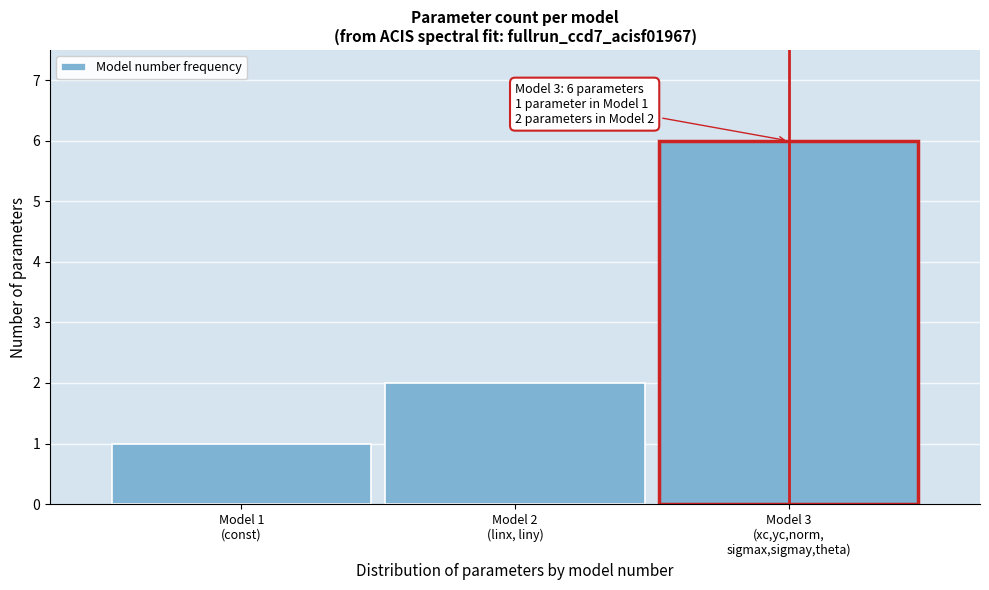

Reading right to left, transcribe all the data shown in this chart.

6	2	1